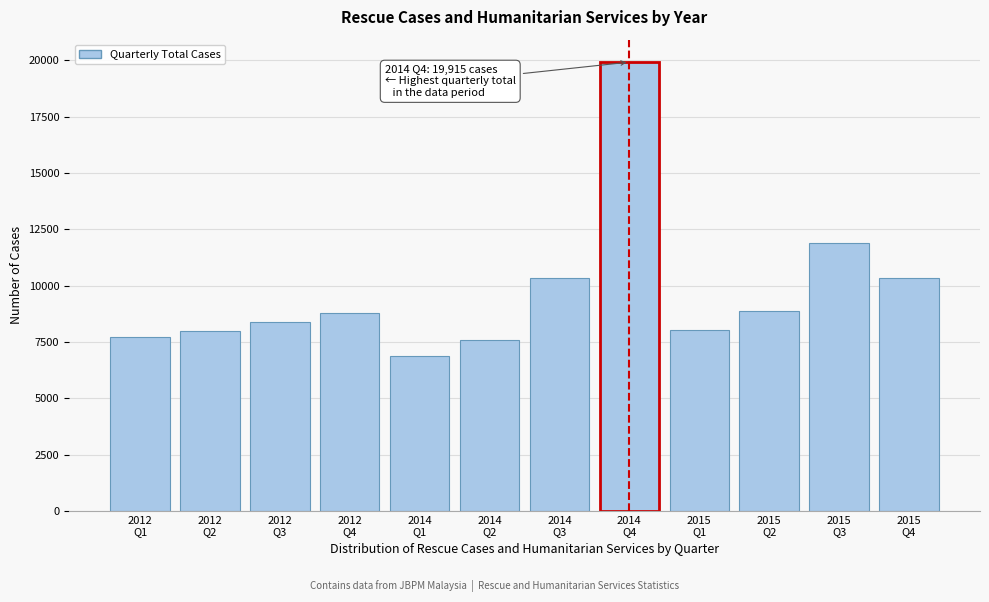

What is the difference between the second highest and second lowest values?

4281